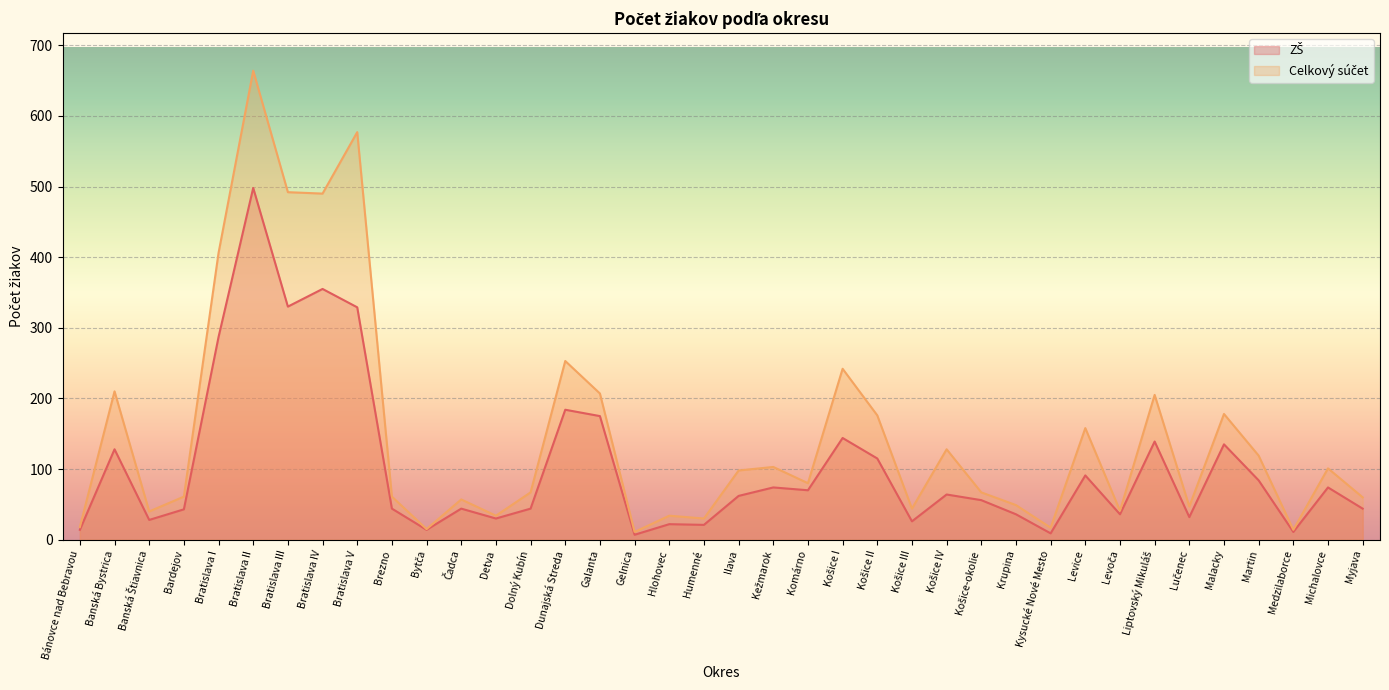

What is the sum of all ZŠ values?

3899